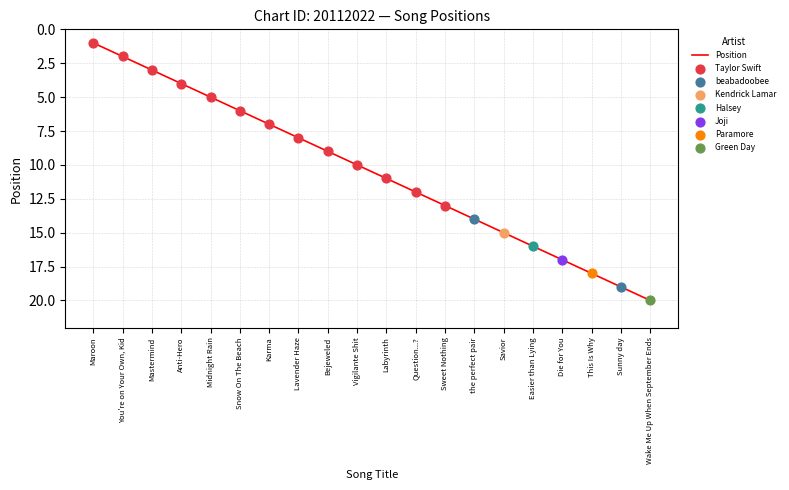

What is the ratio of the value at Sweet Nothing to the value at Sunny day?

0.7